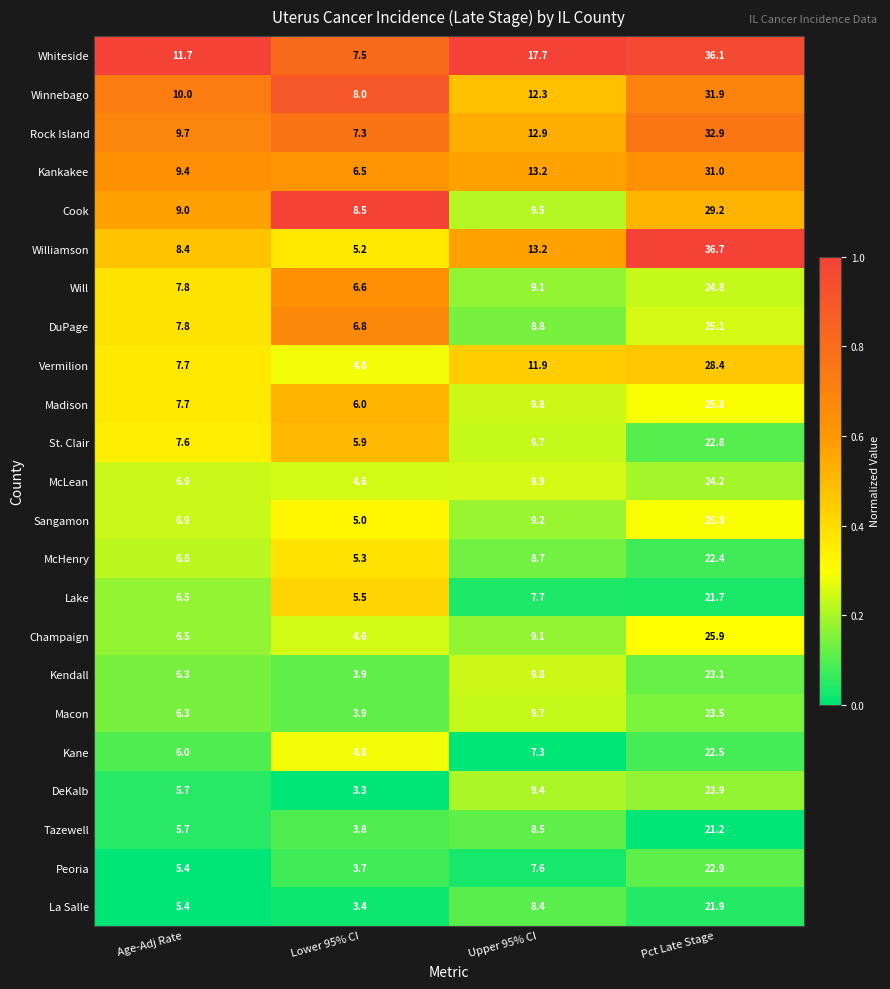

How many distinct data groups are displayed?

23